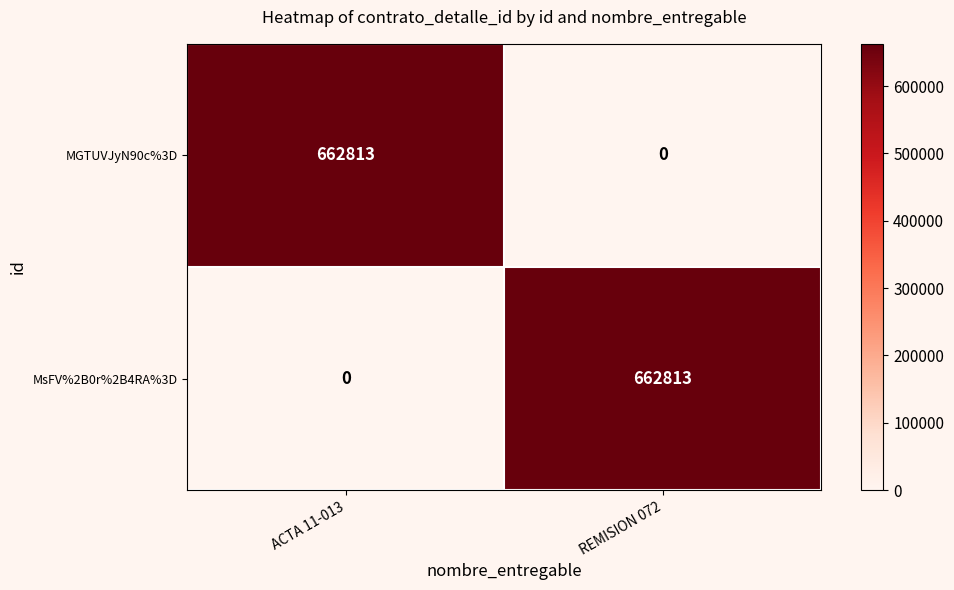

What is the approximate value of MsFV%2B0r%2B4RA%3D at REMISION 072?

662813